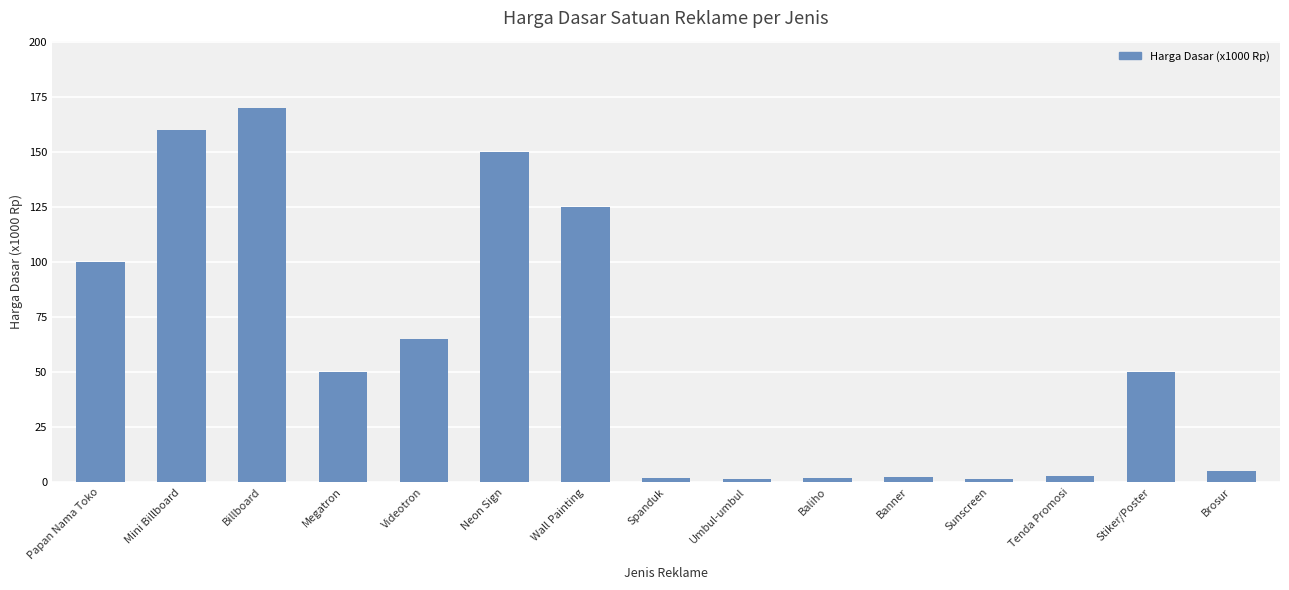

What is the sum of all values?

887.5